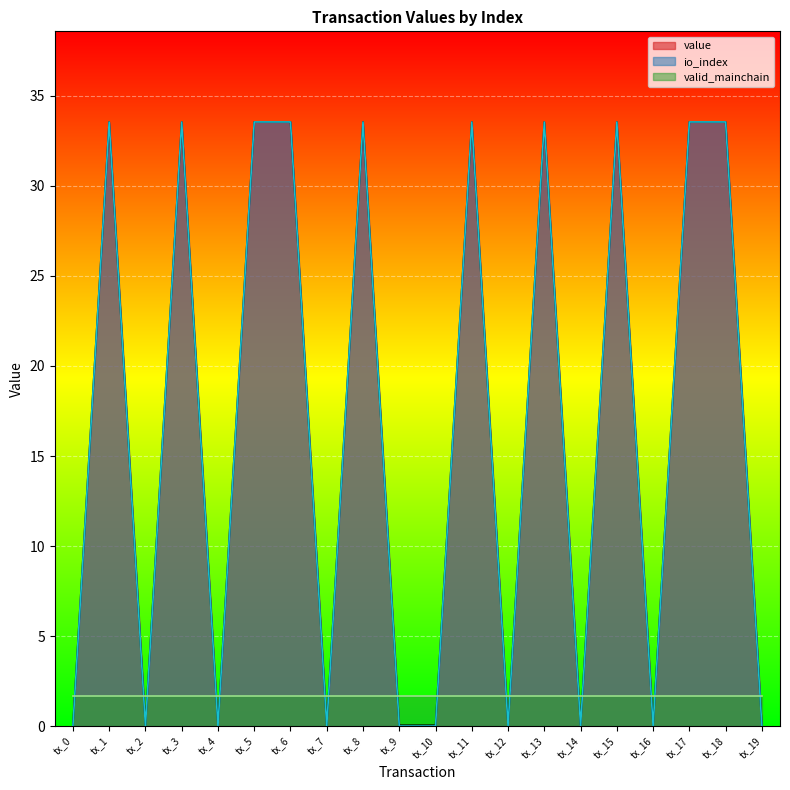

Does the chart display data point markers on the line(s)?

No